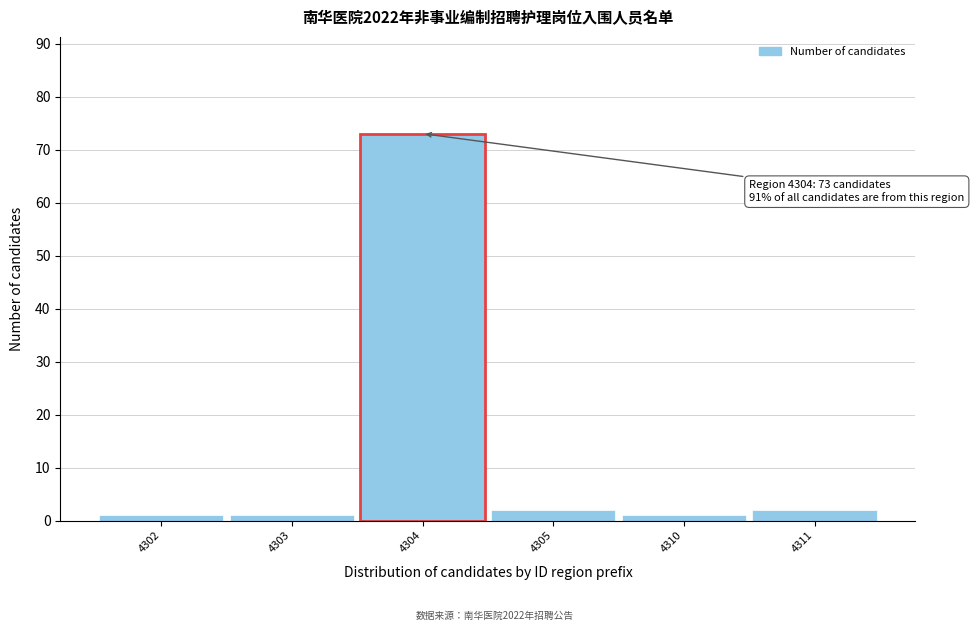

Reading left to right, what are all the values shown in this chart?

1	1	73	2	1	2